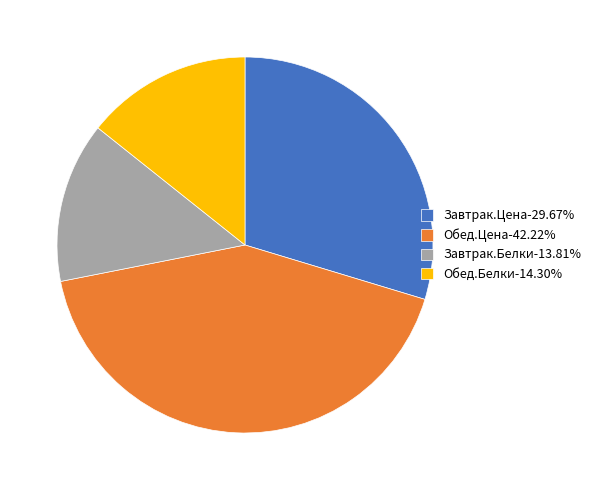

Approximately how many times larger is the value at Обед.Цена-42.22% compared to Завтрак.Белки-13.81%?

3.1